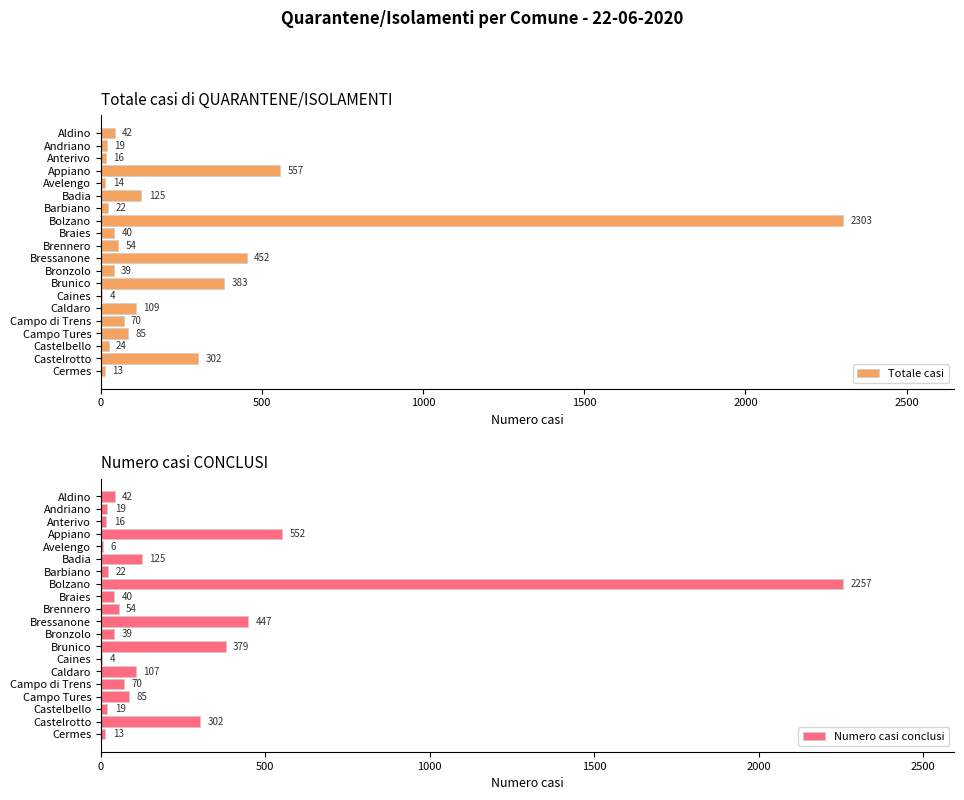

What is the sum of all Totale casi values?

4673